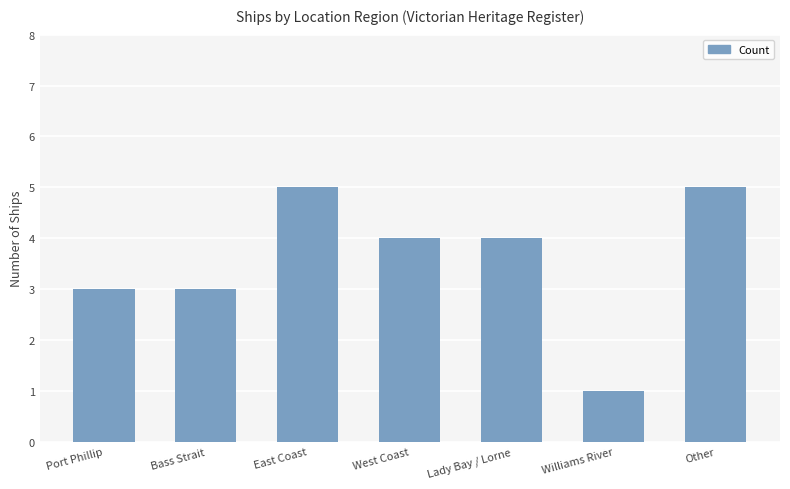

How many bars are there in total?

7